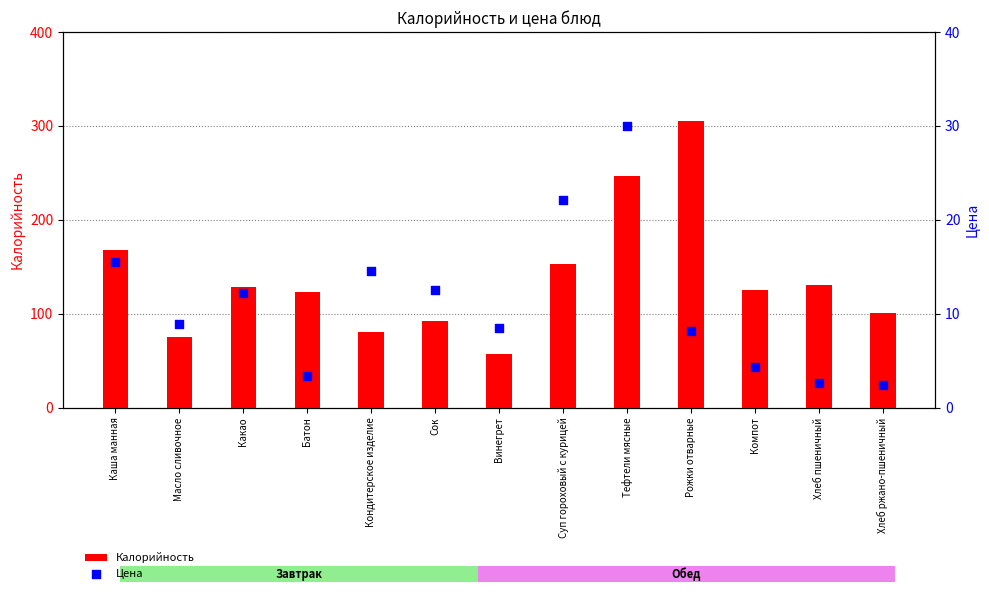

Which series contains the lowest Y value?

Цена